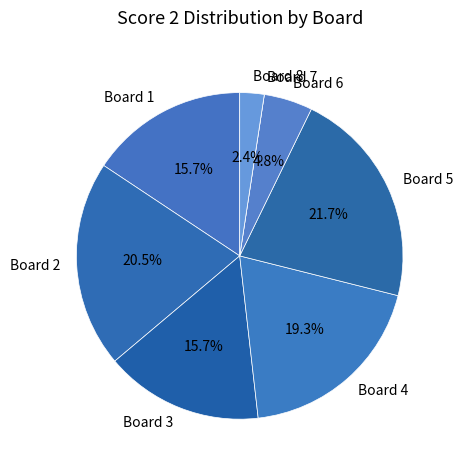

Between Board 8 and Board 6, which is larger?

Board 6